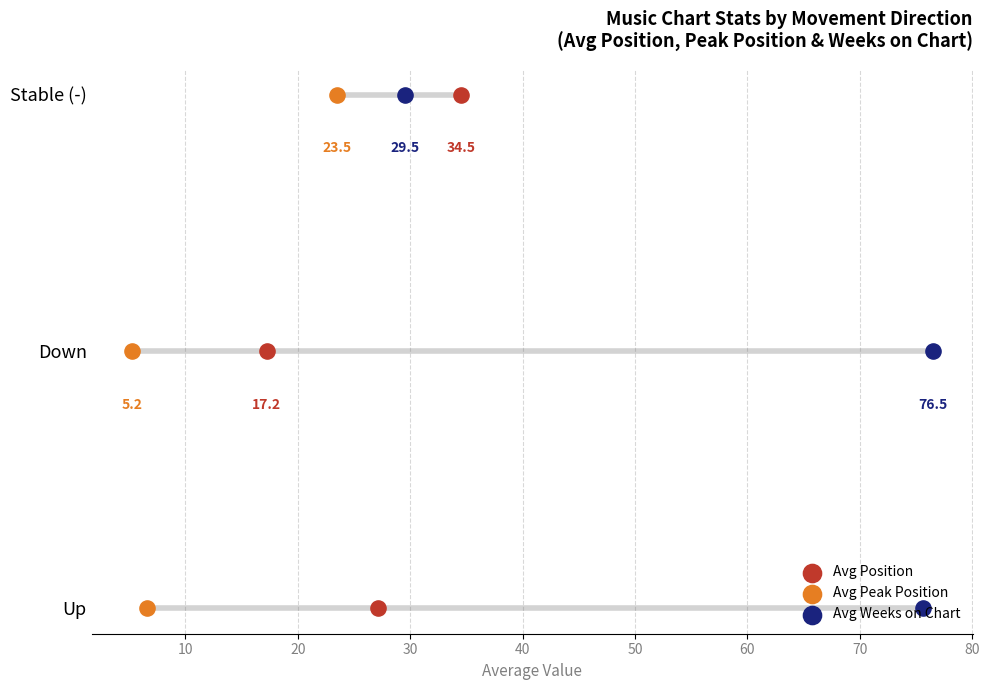

What are all the series names shown in the legend?

Avg Position, Avg Peak Position, Avg Weeks on Chart